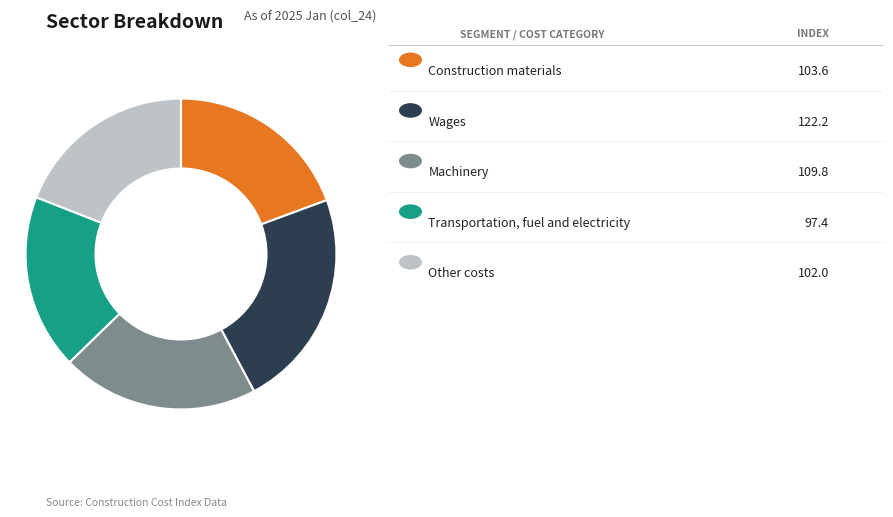

Does any single category account for the majority?

No